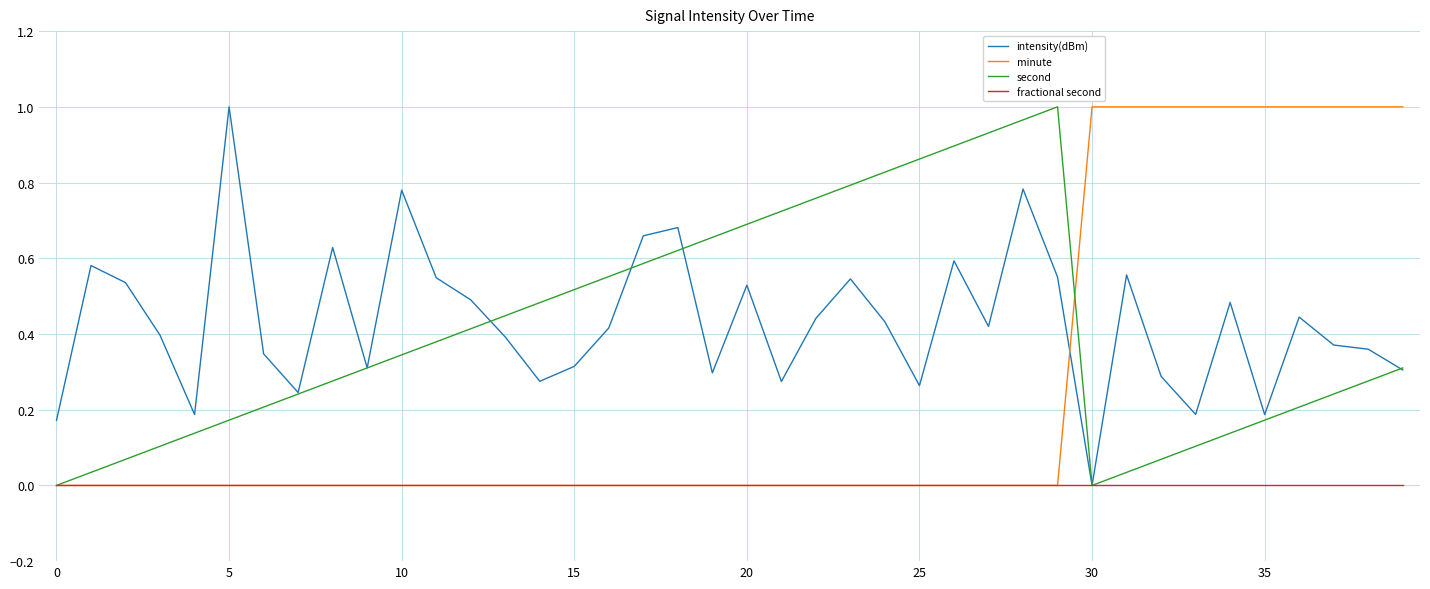

How many intersections are there between intensity(dBm) and minute?

1